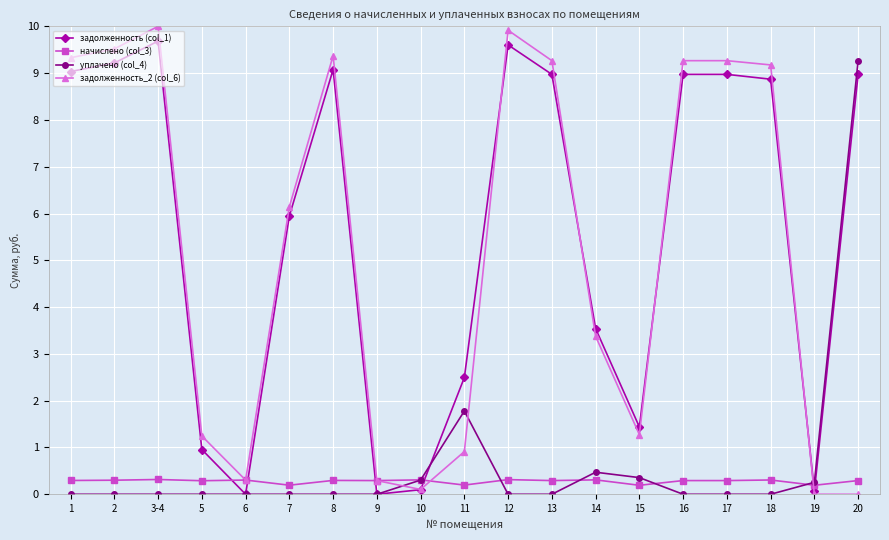

At which label is задолженность_2 (col_6) closest to 5?

7